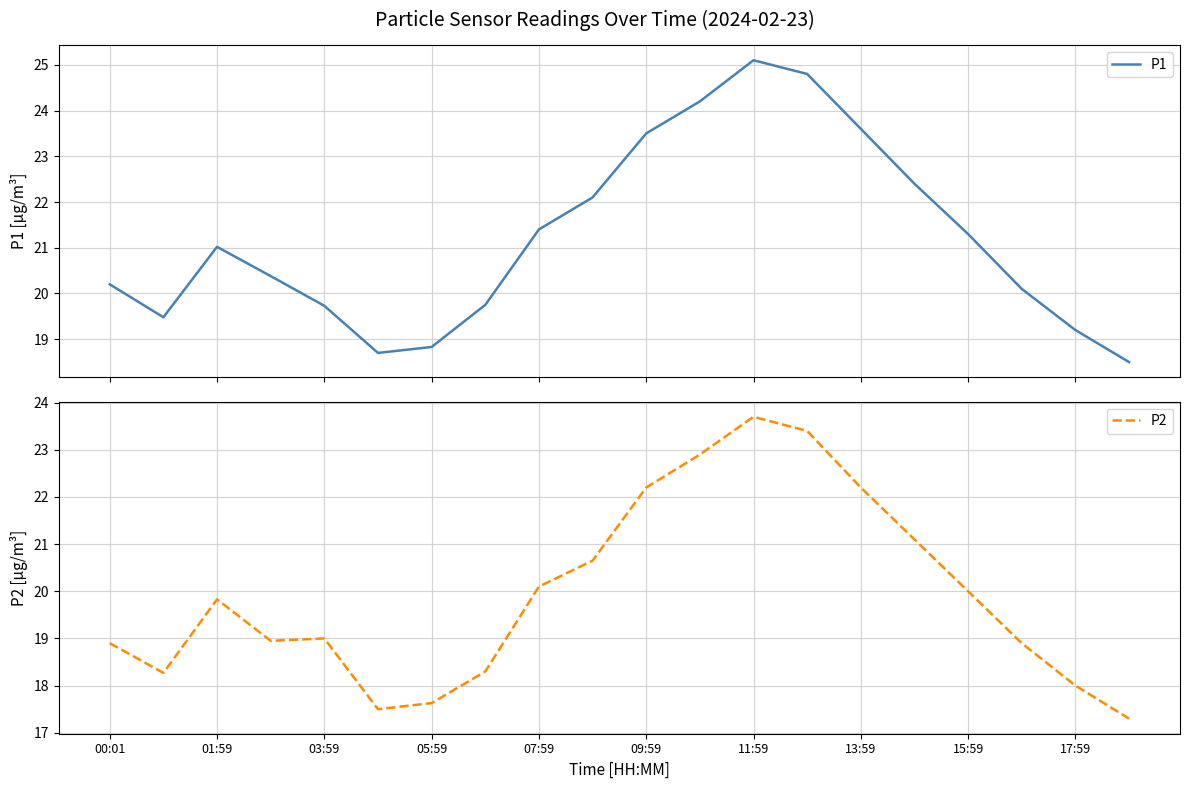

True or false: P2 and P1 intersect in this chart.

False